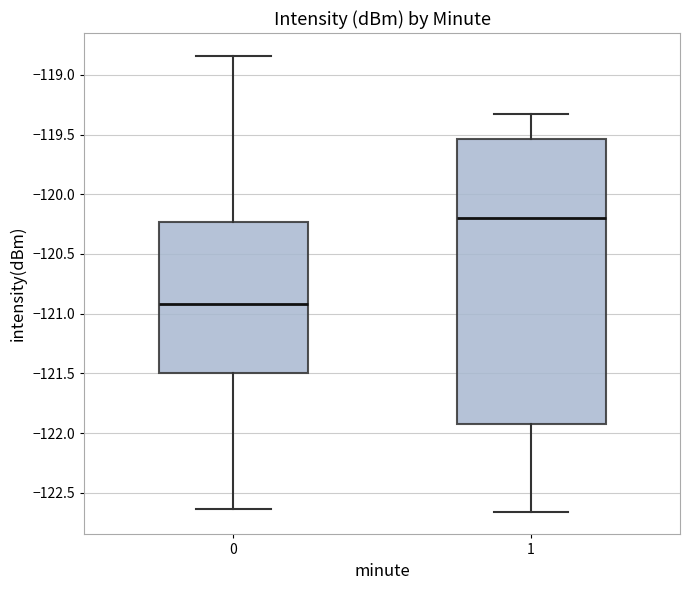

Which box is the tallest, from its lower edge to its upper edge?

1